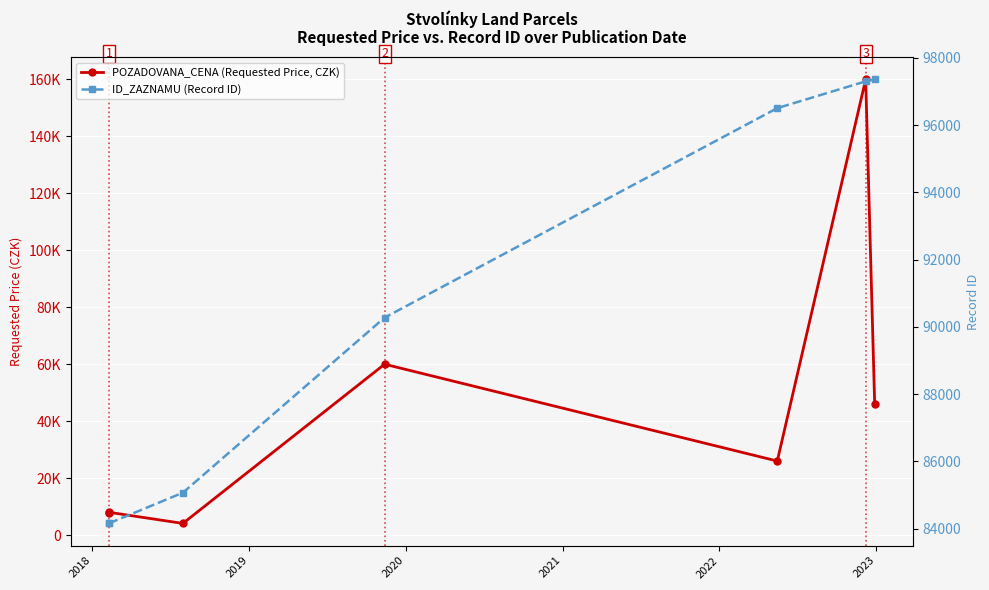

What is the spread (max minus min) of values at 2021?

70508